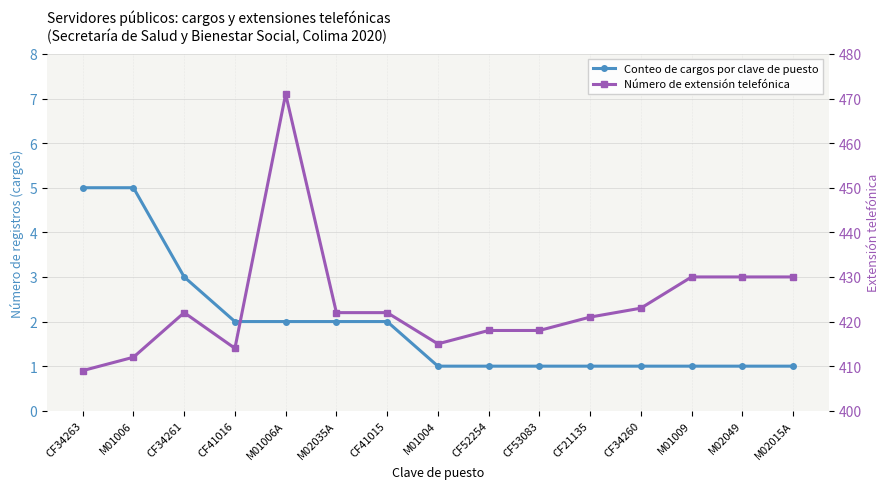

True or false: Conteo de cargos por clave de puesto and Número de extensión telefónica cross at least once.

False